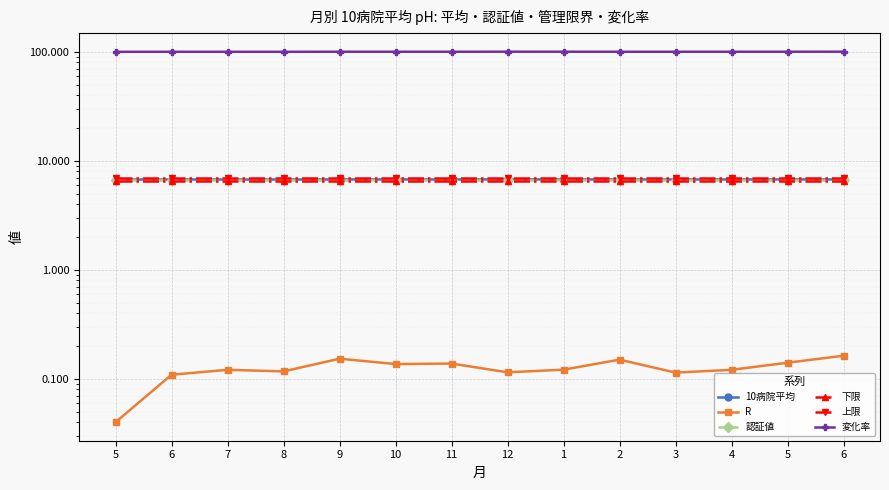

Count the number of categories in the chart.

14